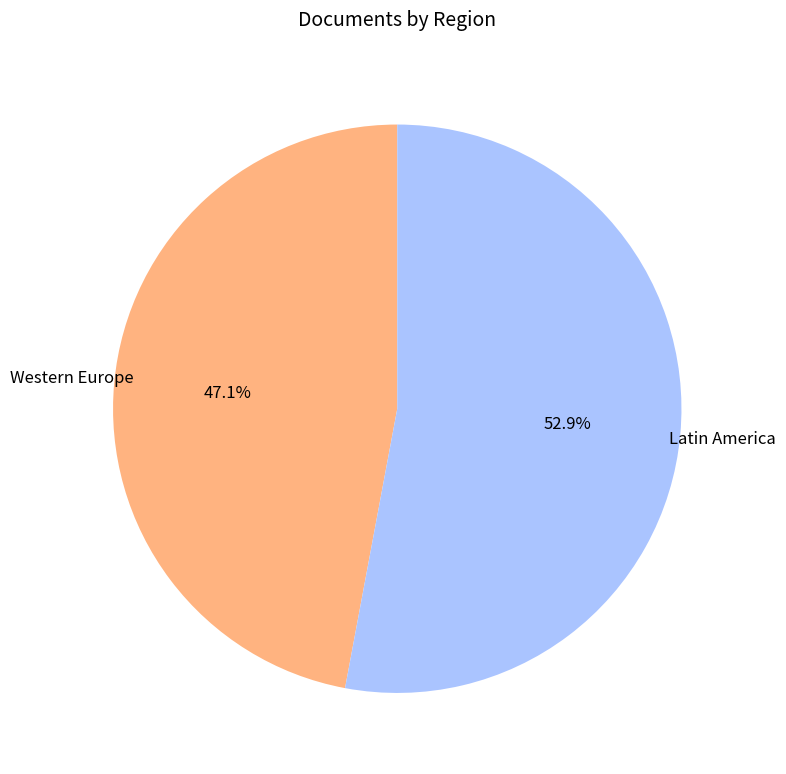

Which slice represents more than half of the pie?

Latin America